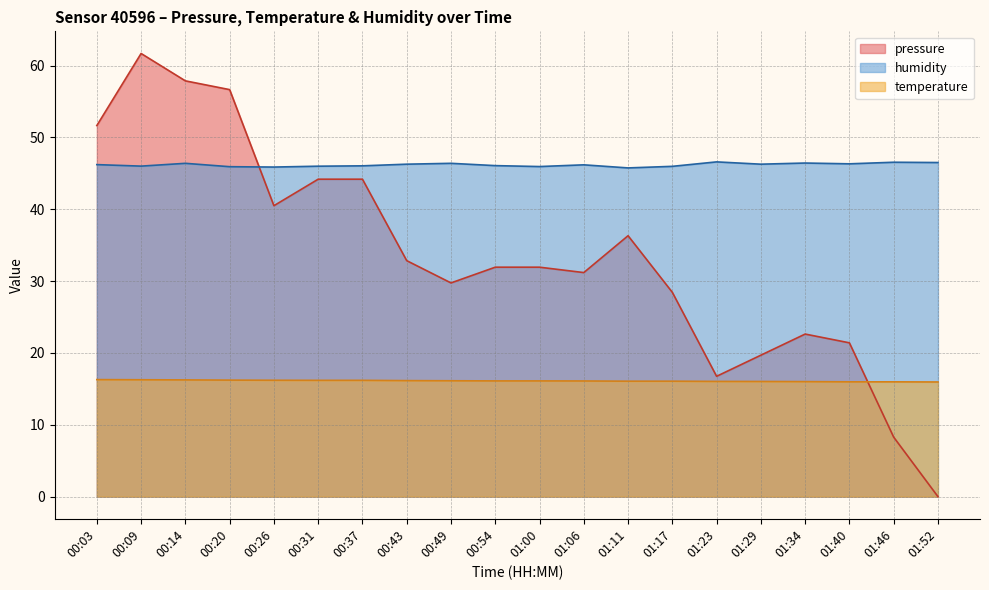

What is the minimum value for humidity?

45.8